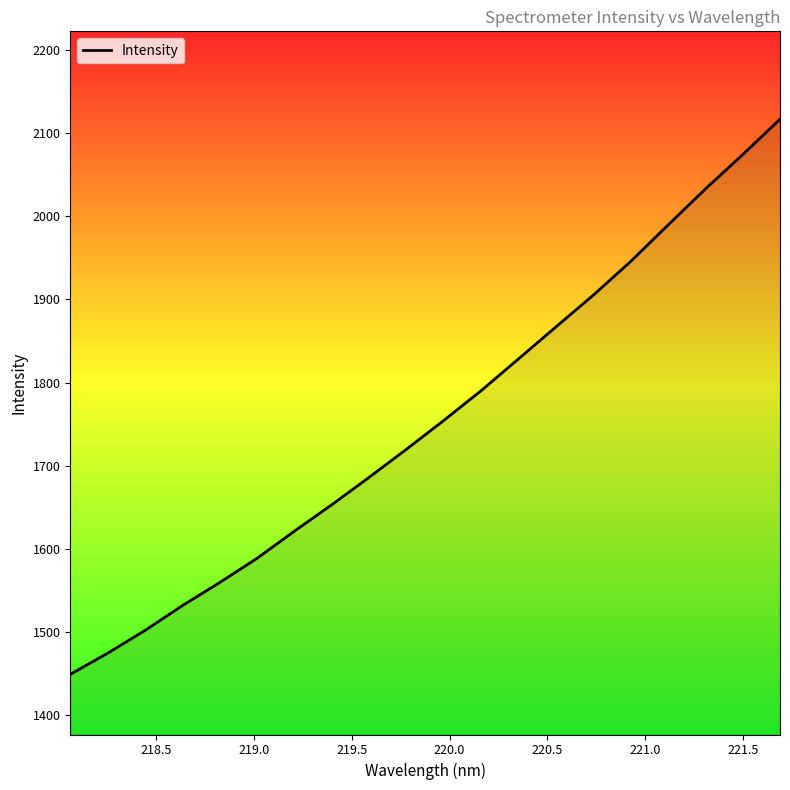

What is the difference between the maximum and minimum values?

668.4